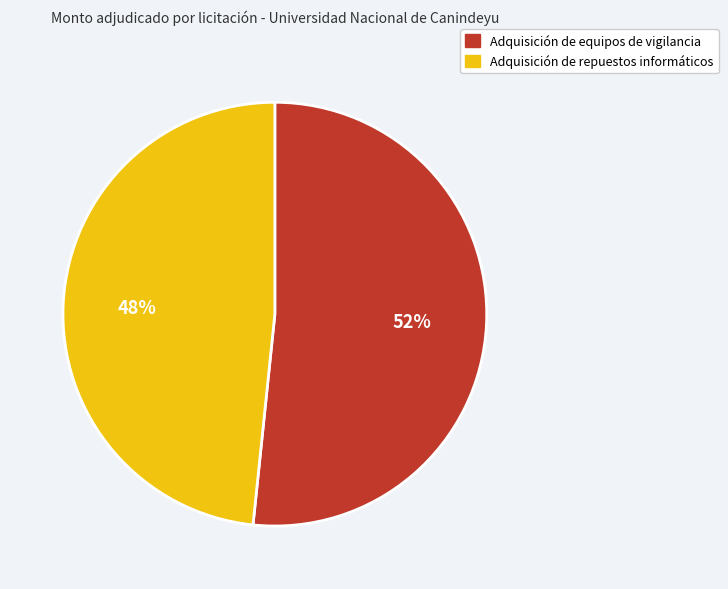

Is the sum of Adquisición de repuestos informáticos and Adquisición de equipos de vigilancia greater than half?

Yes